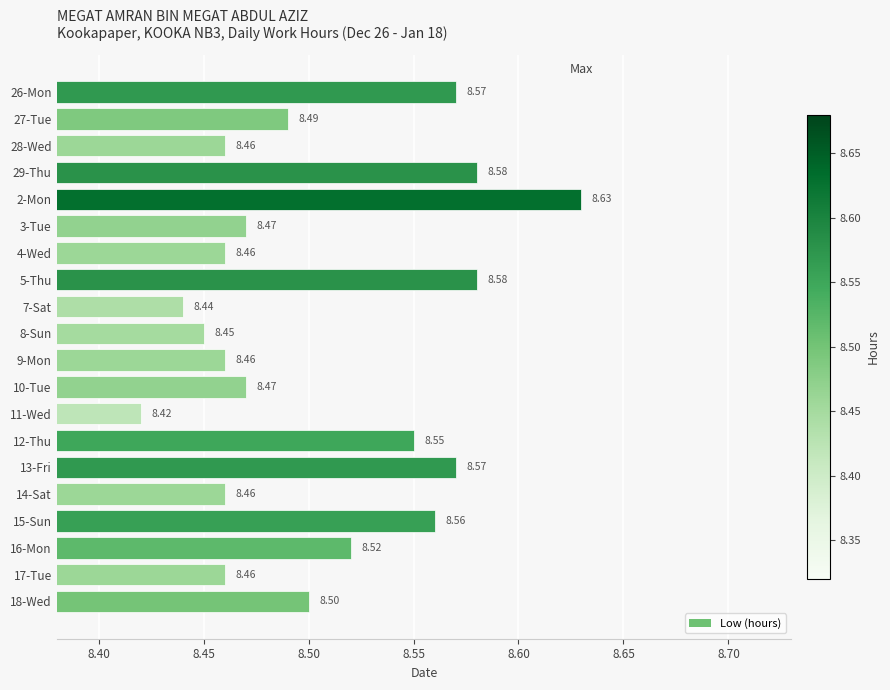

Which label corresponds to the smallest value in the chart?

11-Wed